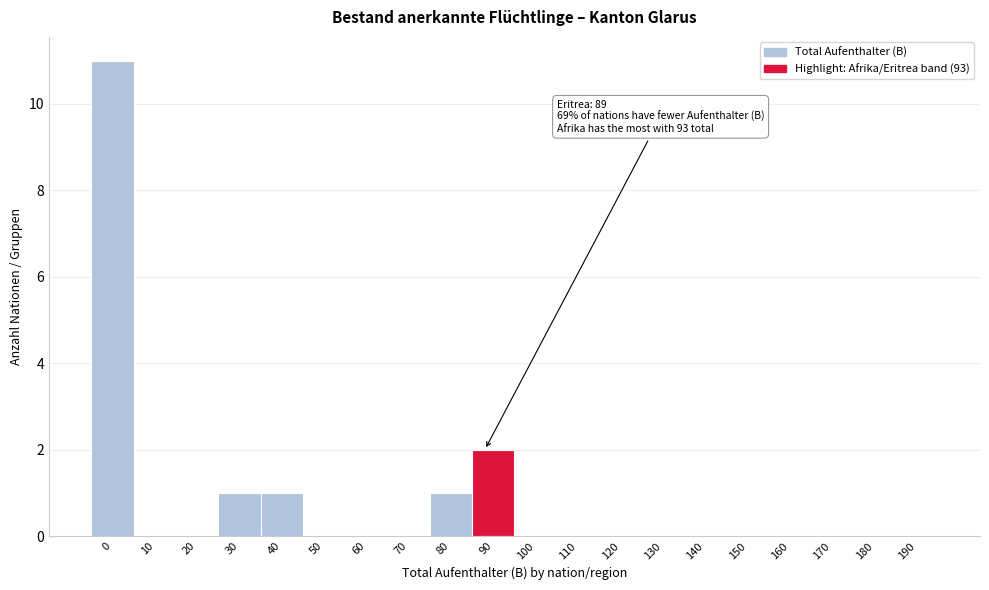

Reading left to right, list all the values displayed in this chart.

0=11	10=0	20=0	30=1	40=1	50=0	60=0	70=0	80=1	90=2	100=0	110=0	120=0	130=0	140=0	150=0	160=0	170=0	180=0	190=0